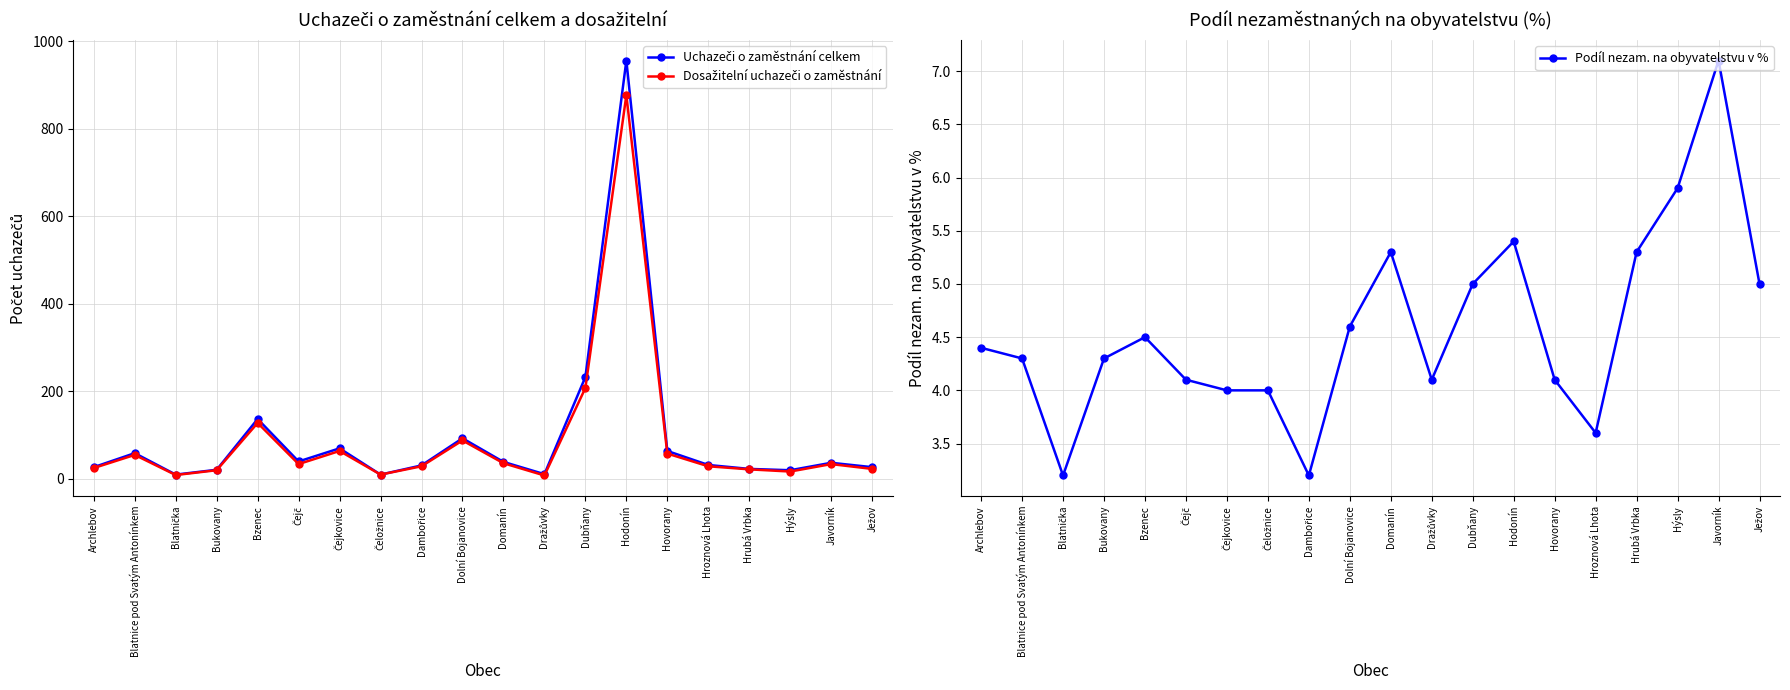

What are all the series names shown in the legend?

Uchazeči o zaměstnání celkem, Dosažitelní uchazeči o zaměstnání, Podíl nezam. na obyvatelstvu v %